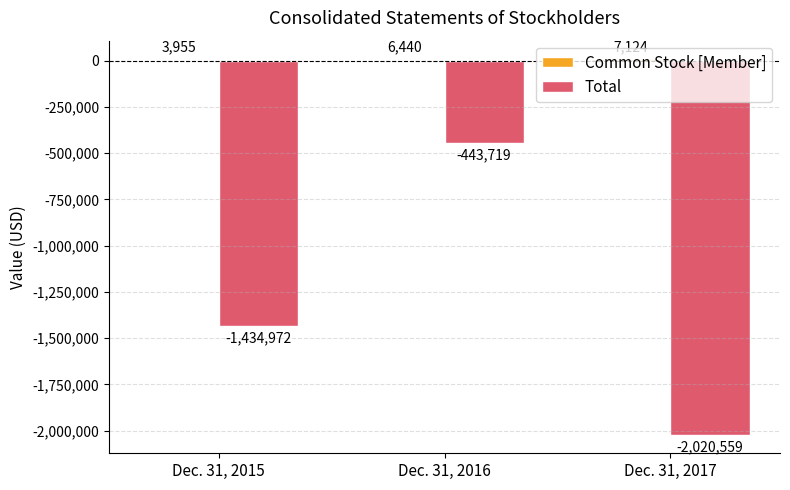

Is it true that Total equals -1434972 at Dec. 31, 2015?

True